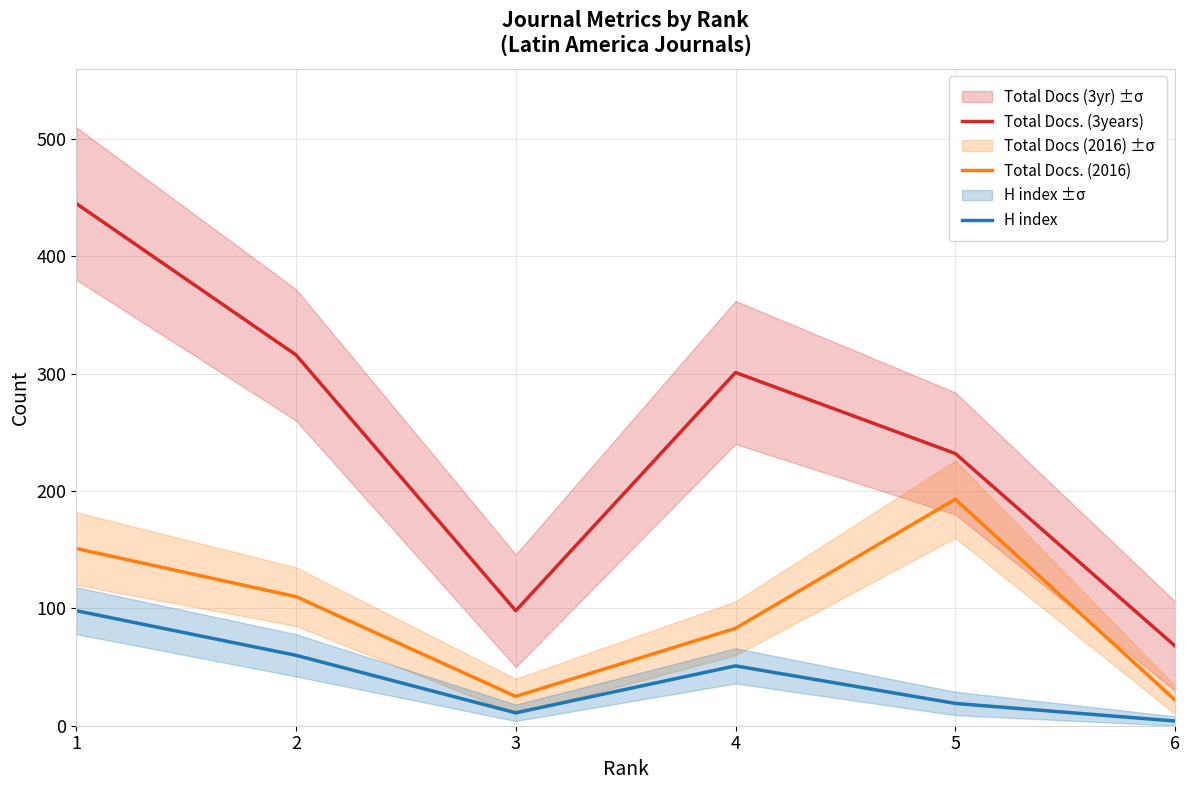

What is the minimum value for Total Docs. (2016)?

22